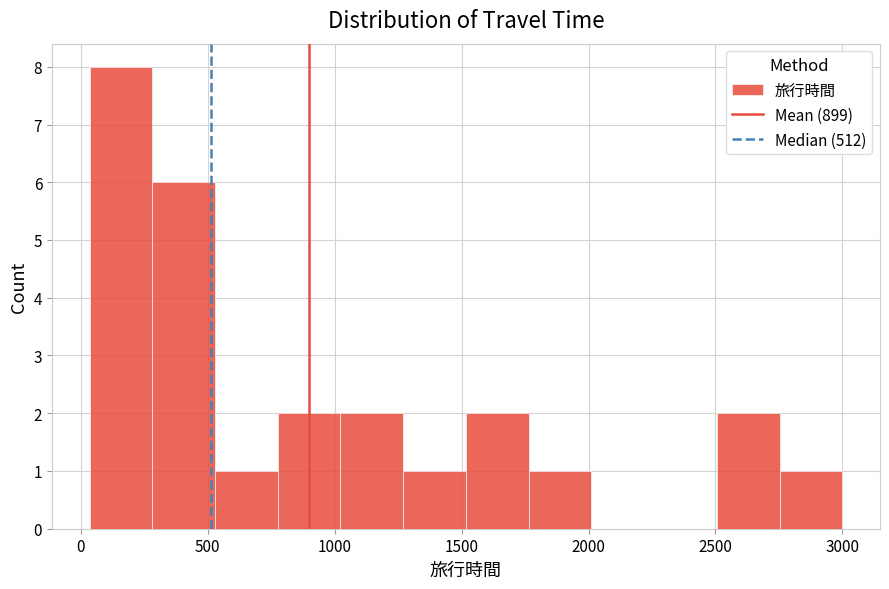

How tall is the bar that spans 1500 to 1750 on the x-axis? Neither the bar edges nor the heights are printed on the chart, so give them approximately, as read against the axes.

2